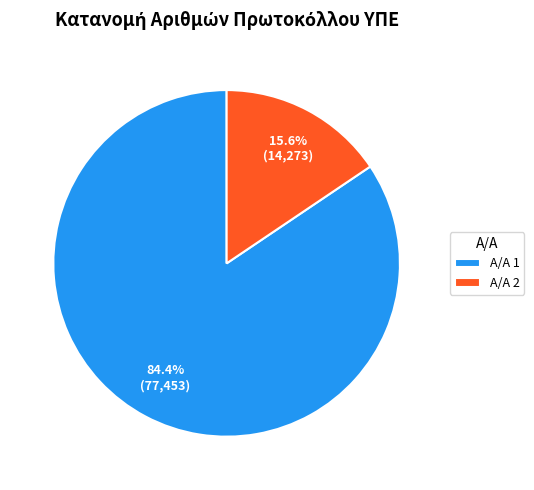

Rank the categories by value from highest to lowest.

Α/Α 1, Α/Α 2